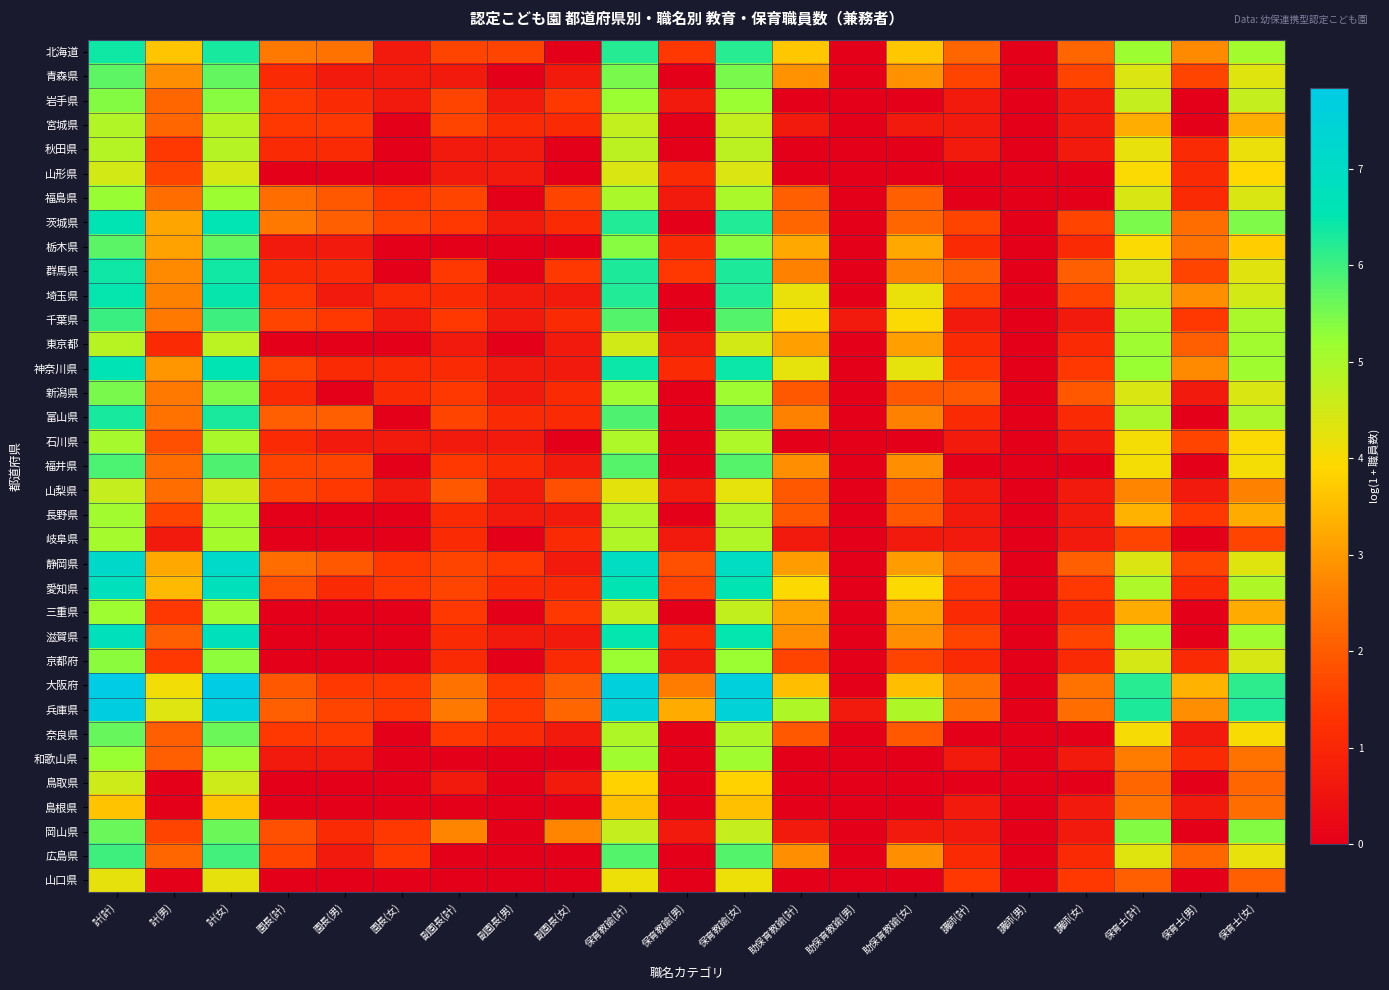

Reading left to right, list all the values displayed in this chart.

北海道: 計(計)=6.4	計(男)=3.6	計(女)=6.3	園長(計)=2.5	園長(男)=2.4	園長(女)=0.7	副園長(計)=1.6	副園長(男)=1.6	副園長(女)=0.0	保育教諭(計)=6.2	保育教諭(男)=1.4	保育教諭(女)=6.2	助保育教諭(計)=3.7	助保育教諭(男)=0.0	助保育教諭(女)=3.7	講師(計)=2.2	講師(男)=0.0	講師(女)=2.2	保育士(計)=5.2	保育士(男)=2.8	保育士(女)=5.1
青森県: 計(計)=5.7	計(男)=2.8	計(女)=5.7	園長(計)=1.1	園長(男)=0.7	園長(女)=0.7	副園長(計)=0.7	副園長(男)=0.0	副園長(女)=0.7	保育教諭(計)=5.5	保育教諭(男)=0.0	保育教諭(女)=5.5	助保育教諭(計)=2.9	助保育教諭(男)=0.0	助保育教諭(女)=2.9	講師(計)=1.6	講師(男)=0.0	講師(女)=1.6	保育士(計)=4.4	保育士(男)=1.6	保育士(女)=4.3
岩手県: 計(計)=5.4	計(男)=2.2	計(女)=5.4	園長(計)=1.4	園長(男)=1.1	園長(女)=0.7	副園長(計)=1.6	副園長(男)=0.7	副園長(女)=1.4	保育教諭(計)=5.2	保育教諭(男)=0.7	保育教諭(女)=5.2	助保育教諭(計)=0.0	助保育教諭(男)=0.0	助保育教諭(女)=0.0	講師(計)=0.7	講師(男)=0.0	講師(女)=0.7	保育士(計)=4.7	保育士(男)=0.0	保育士(女)=4.7
宮城県: 計(計)=4.9	計(男)=2.2	計(女)=4.8	園長(計)=1.4	園長(男)=1.4	園長(女)=0.0	副園長(計)=1.6	副園長(男)=1.1	副園長(女)=1.1	保育教諭(計)=4.7	保育教諭(男)=0.0	保育教諭(女)=4.7	助保育教諭(計)=0.7	助保育教諭(男)=0.0	助保育教諭(女)=0.7	講師(計)=0.7	講師(男)=0.0	講師(女)=0.7	保育士(計)=3.3	保育士(男)=0.0	保育士(女)=3.3
秋田県: 計(計)=4.9	計(男)=1.4	計(女)=4.8	園長(計)=1.1	園長(男)=1.1	園長(女)=0.0	副園長(計)=0.7	副園長(男)=0.7	副園長(女)=0.0	保育教諭(計)=4.8	保育教諭(男)=0.0	保育教諭(女)=4.8	助保育教諭(計)=0.0	助保育教諭(男)=0.0	助保育教諭(女)=0.0	講師(計)=0.7	講師(男)=0.0	講師(女)=0.7	保育士(計)=4.2	保育士(男)=1.1	保育士(女)=4.2
山形県: 計(計)=4.5	計(男)=1.6	計(女)=4.4	園長(計)=0.0	園長(男)=0.0	園長(女)=0.0	副園長(計)=0.7	副園長(男)=0.7	副園長(女)=0.0	保育教諭(計)=4.4	保育教諭(男)=1.1	保育教諭(女)=4.4	助保育教諭(計)=0.0	助保育教諭(男)=0.0	助保育教諭(女)=0.0	講師(計)=0.0	講師(男)=0.0	講師(女)=0.0	保育士(計)=4.0	保育士(男)=1.1	保育士(女)=3.9
福島県: 計(計)=5.2	計(男)=2.3	計(女)=5.2	園長(計)=2.3	園長(男)=1.9	園長(女)=1.4	副園長(計)=1.6	副園長(男)=0.0	副園長(女)=1.6	保育教諭(計)=5.0	保育教諭(男)=0.7	保育教諭(女)=5.0	助保育教諭(計)=2.1	助保育教諭(男)=0.0	助保育教諭(女)=2.1	講師(計)=0.0	講師(男)=0.0	講師(女)=0.0	保育士(計)=4.4	保育士(男)=1.1	保育士(女)=4.4
茨城県: 計(計)=6.6	計(男)=3.2	計(女)=6.5	園長(計)=2.5	園長(男)=2.1	園長(女)=1.6	副園長(計)=1.4	副園長(男)=0.7	副園長(女)=1.1	保育教諭(計)=6.2	保育教諭(男)=0.0	保育教諭(女)=6.2	助保育教諭(計)=2.2	助保育教諭(男)=0.0	助保育教諭(女)=2.2	講師(計)=1.6	講師(男)=0.0	講師(女)=1.6	保育士(計)=5.5	保育士(男)=2.3	保育士(女)=5.4
栃木県: 計(計)=5.7	計(男)=3.1	計(女)=5.7	園長(計)=0.7	園長(男)=0.7	園長(女)=0.0	副園長(計)=0.0	副園長(男)=0.0	副園長(女)=0.0	保育教諭(計)=5.4	保育教諭(男)=1.1	保育教諭(女)=5.3	助保育教諭(計)=3.2	助保育教諭(男)=0.0	助保育教諭(女)=3.2	講師(計)=1.1	講師(男)=0.0	講師(女)=1.1	保育士(計)=4.0	保育士(男)=2.4	保育士(女)=3.8
群馬県: 計(計)=6.4	計(男)=2.8	計(女)=6.4	園長(計)=1.1	園長(男)=1.1	園長(女)=0.0	副園長(計)=1.4	副園長(男)=0.0	副園長(女)=1.4	保育教諭(計)=6.3	保育教諭(男)=1.4	保育教諭(女)=6.3	助保育教諭(計)=2.6	助保育教諭(男)=0.0	助保育教諭(女)=2.6	講師(計)=2.1	講師(男)=0.0	講師(女)=2.1	保育士(計)=4.3	保育士(男)=1.6	保育士(女)=4.3
埼玉県: 計(計)=6.5	計(男)=2.6	計(女)=6.5	園長(計)=1.4	園長(男)=0.7	園長(女)=1.1	副園長(計)=1.1	副園長(男)=0.7	副園長(女)=0.7	保育教諭(計)=6.2	保育教諭(男)=0.0	保育教諭(女)=6.2	助保育教諭(計)=4.2	助保育教諭(男)=0.0	助保育教諭(女)=4.2	講師(計)=1.6	講師(男)=0.0	講師(女)=1.6	保育士(計)=4.6	保育士(男)=2.8	保育士(女)=4.5
千葉県: 計(計)=6.0	計(男)=2.5	計(女)=6.0	園長(計)=1.6	園長(男)=1.4	園長(女)=0.7	副園長(計)=1.4	副園長(男)=0.7	副園長(女)=1.1	保育教諭(計)=5.8	保育教諭(男)=0.0	保育教諭(女)=5.8	助保育教諭(計)=4.0	助保育教諭(男)=0.7	助保育教諭(女)=4.0	講師(計)=0.7	講師(男)=0.0	講師(女)=0.7	保育士(計)=5.0	保育士(男)=1.4	保育士(女)=5.0
東京都: 計(計)=4.8	計(男)=1.1	計(女)=4.8	園長(計)=0.0	園長(男)=0.0	園長(女)=0.0	副園長(計)=0.7	副園長(男)=0.0	副園長(女)=0.7	保育教諭(計)=4.5	保育教諭(男)=0.7	保育教諭(女)=4.5	助保育教諭(計)=3.1	助保育教諭(男)=0.0	助保育教諭(女)=3.1	講師(計)=1.1	講師(男)=0.0	講師(女)=1.1	保育士(計)=5.1	保育士(男)=2.1	保育士(女)=5.1
神奈川県: 計(計)=6.6	計(男)=2.9	計(女)=6.6	園長(計)=1.6	園長(男)=1.1	園長(女)=1.1	副園長(計)=1.1	副園長(男)=0.7	副園長(女)=0.7	保育教諭(計)=6.4	保育教諭(男)=1.1	保育教諭(女)=6.4	助保育教諭(計)=4.2	助保育教諭(男)=0.0	助保育教諭(女)=4.2	講師(計)=1.4	講師(男)=0.0	講師(女)=1.4	保育士(計)=5.2	保育士(男)=2.8	保育士(女)=5.1
新潟県: 計(計)=5.5	計(男)=2.5	計(女)=5.4	園長(計)=1.1	園長(男)=0.0	園長(女)=1.1	副園長(計)=1.4	副園長(男)=0.7	副園長(女)=1.1	保育教諭(計)=5.1	保育教諭(男)=0.0	保育教諭(女)=5.1	助保育教諭(計)=1.9	助保育教諭(男)=0.0	助保育教諭(女)=1.9	講師(計)=1.9	講師(男)=0.0	講師(女)=1.9	保育士(計)=4.4	保育士(男)=0.7	保育士(女)=4.4
富山県: 計(計)=6.3	計(男)=2.4	計(女)=6.3	園長(計)=2.1	園長(男)=2.1	園長(女)=0.0	副園長(計)=1.6	副園長(男)=1.1	副園長(女)=1.1	保育教諭(計)=5.9	保育教諭(男)=0.0	保育教諭(女)=5.9	助保育教諭(計)=2.6	助保育教諭(男)=0.0	助保育教諭(女)=2.6	講師(計)=1.1	講師(男)=0.0	講師(女)=1.1	保育士(計)=5.0	保育士(男)=0.0	保育士(女)=5.0
石川県: 計(計)=5.0	計(男)=1.8	計(女)=5.0	園長(計)=1.1	園長(男)=0.7	園長(女)=0.7	副園長(計)=0.7	副園長(男)=0.7	副園長(女)=0.0	保育教諭(計)=5.0	保育教諭(男)=0.0	保育教諭(女)=5.0	助保育教諭(計)=0.0	助保育教諭(男)=0.0	助保育教諭(女)=0.0	講師(計)=0.7	講師(男)=0.0	講師(女)=0.7	保育士(計)=4.0	保育士(男)=1.6	保育士(女)=4.0
福井県: 計(計)=5.9	計(男)=2.3	計(女)=5.8	園長(計)=1.6	園長(男)=1.6	園長(女)=0.0	副園長(計)=1.4	副園長(男)=1.1	副園長(女)=0.7	保育教諭(計)=5.8	保育教諭(男)=0.0	保育教諭(女)=5.8	助保育教諭(計)=2.8	助保育教諭(男)=0.0	助保育教諭(女)=2.8	講師(計)=0.0	講師(男)=0.0	講師(女)=0.0	保育士(計)=4.1	保育士(男)=0.0	保育士(女)=4.1
山梨県: 計(計)=4.7	計(男)=2.3	計(女)=4.6	園長(計)=1.6	園長(男)=1.4	園長(女)=0.7	副園長(計)=1.9	副園長(男)=0.7	副園長(女)=1.8	保育教諭(計)=4.3	保育教諭(男)=0.7	保育教諭(女)=4.2	助保育教諭(計)=1.9	助保育教諭(男)=0.0	助保育教諭(女)=1.9	講師(計)=0.7	講師(男)=0.0	講師(女)=0.7	保育士(計)=2.7	保育士(男)=0.7	保育士(女)=2.6
長野県: 計(計)=5.1	計(男)=1.6	計(女)=5.1	園長(計)=0.0	園長(男)=0.0	園長(女)=0.0	副園長(計)=1.1	副園長(男)=0.7	副園長(女)=0.7	保育教諭(計)=4.9	保育教諭(男)=0.0	保育教諭(女)=4.9	助保育教諭(計)=1.9	助保育教諭(男)=0.0	助保育教諭(女)=1.9	講師(計)=0.7	講師(男)=0.0	講師(女)=0.7	保育士(計)=3.4	保育士(男)=1.4	保育士(女)=3.3
岐阜県: 計(計)=5.1	計(男)=0.7	計(女)=5.1	園長(計)=0.0	園長(男)=0.0	園長(女)=0.0	副園長(計)=1.1	副園長(男)=0.0	副園長(女)=1.1	保育教諭(計)=4.9	保育教諭(男)=0.7	保育教諭(女)=4.9	助保育教諭(計)=0.7	助保育教諭(男)=0.0	助保育教諭(女)=0.7	講師(計)=0.7	講師(男)=0.0	講師(女)=0.7	保育士(計)=1.6	保育士(男)=0.0	保育士(女)=1.6
静岡県: 計(計)=7.1	計(男)=3.2	計(女)=7.1	園長(計)=2.3	園長(男)=1.9	園長(女)=1.4	副園長(計)=1.6	副園長(男)=1.4	副園長(女)=0.7	保育教諭(計)=6.9	保育教諭(男)=1.8	保育教諭(女)=6.9	助保育教諭(計)=3.0	助保育教諭(男)=0.0	助保育教諭(女)=3.0	講師(計)=2.1	講師(男)=0.0	講師(女)=2.1	保育士(計)=4.4	保育士(男)=1.6	保育士(女)=4.3
愛知県: 計(計)=6.8	計(男)=3.5	計(女)=6.8	園長(計)=1.8	園長(男)=1.1	園長(女)=1.4	副園長(計)=1.6	副園長(男)=1.1	副園長(女)=1.1	保育教諭(計)=6.6	保育教諭(男)=1.6	保育教諭(女)=6.6	助保育教諭(計)=4.0	助保育教諭(男)=0.0	助保育教諭(女)=4.0	講師(計)=1.4	講師(男)=0.0	講師(女)=1.4	保育士(計)=4.9	保育士(男)=1.1	保育士(女)=4.9
三重県: 計(計)=5.2	計(男)=1.4	計(女)=5.1	園長(計)=0.0	園長(男)=0.0	園長(女)=0.0	副園長(計)=1.4	副園長(男)=0.0	副園長(女)=1.4	保育教諭(計)=4.7	保育教諭(男)=0.0	保育教諭(女)=4.7	助保育教諭(計)=3.1	助保育教諭(男)=0.0	助保育教諭(女)=3.1	講師(計)=1.1	講師(男)=0.0	講師(女)=1.1	保育士(計)=3.3	保育士(男)=0.0	保育士(女)=3.3
滋賀県: 計(計)=6.8	計(男)=2.1	計(女)=6.7	園長(計)=0.0	園長(男)=0.0	園長(女)=0.0	副園長(計)=1.1	副園長(男)=0.7	副園長(女)=0.7	保育教諭(計)=6.5	保育教諭(男)=1.1	保育教諭(女)=6.5	助保育教諭(計)=2.8	助保育教諭(男)=0.0	助保育教諭(女)=2.8	講師(計)=1.6	講師(男)=0.0	講師(女)=1.6	保育士(計)=5.1	保育士(男)=0.0	保育士(女)=5.1
京都府: 計(計)=5.3	計(男)=1.4	計(女)=5.3	園長(計)=0.0	園長(男)=0.0	園長(女)=0.0	副園長(計)=1.1	副園長(男)=0.0	副園長(女)=1.1	保育教諭(計)=5.2	保育教諭(男)=0.7	保育教諭(女)=5.2	助保育教諭(計)=1.6	助保育教諭(男)=0.0	助保育教諭(女)=1.6	講師(計)=1.1	講師(男)=0.0	講師(女)=1.1	保育士(計)=4.5	保育士(男)=1.1	保育士(女)=4.4
大阪府: 計(計)=7.8	計(男)=4.1	計(女)=7.8	園長(計)=1.9	園長(男)=1.4	園長(女)=1.4	副園長(計)=2.4	副園長(男)=1.4	副園長(女)=2.1	保育教諭(計)=7.6	保育教諭(男)=2.6	保育教諭(女)=7.6	助保育教諭(計)=3.5	助保育教諭(男)=0.0	助保育教諭(女)=3.5	講師(計)=2.4	講師(男)=0.0	講師(女)=2.4	保育士(計)=6.2	保育士(男)=3.4	保育士(女)=6.1
兵庫県: 計(計)=7.7	計(男)=4.3	計(女)=7.6	園長(計)=2.1	園長(男)=1.6	園長(女)=1.4	副園長(計)=2.5	副園長(男)=1.4	副園長(女)=2.2	保育教諭(計)=7.5	保育教諭(男)=3.3	保育教諭(女)=7.5	助保育教諭(計)=4.9	助保育教諭(男)=0.7	助保育教諭(女)=4.9	講師(計)=2.3	講師(男)=0.0	講師(女)=2.3	保育士(計)=6.3	保育士(男)=2.8	保育士(女)=6.2
奈良県: 計(計)=5.6	計(男)=2.1	計(女)=5.6	園長(計)=1.4	園長(男)=1.4	園長(女)=0.0	副園長(計)=1.4	副園長(男)=1.1	副園長(女)=0.7	保育教諭(計)=4.9	保育教諭(男)=0.0	保育教諭(女)=4.9	助保育教諭(計)=1.9	助保育教諭(男)=0.0	助保育教諭(女)=1.9	講師(計)=0.0	講師(男)=0.0	講師(女)=0.0	保育士(計)=4.0	保育士(男)=0.7	保育士(女)=4.0
和歌山県: 計(計)=5.2	計(男)=2.1	計(女)=5.2	園長(計)=0.7	園長(男)=0.7	園長(女)=0.0	副園長(計)=0.0	副園長(男)=0.0	副園長(女)=0.0	保育教諭(計)=5.1	保育教諭(男)=0.0	保育教諭(女)=5.1	助保育教諭(計)=0.0	助保育教諭(男)=0.0	助保育教諭(女)=0.0	講師(計)=0.7	講師(男)=0.0	講師(女)=0.7	保育士(計)=2.6	保育士(男)=1.1	保育士(女)=2.4
鳥取県: 計(計)=4.6	計(男)=0.0	計(女)=4.6	園長(計)=0.0	園長(男)=0.0	園長(女)=0.0	副園長(計)=0.7	副園長(男)=0.0	副園長(女)=0.7	保育教諭(計)=3.8	保育教諭(男)=0.0	保育教諭(女)=3.8	助保育教諭(計)=0.0	助保育教諭(男)=0.0	助保育教諭(女)=0.0	講師(計)=0.0	講師(男)=0.0	講師(女)=0.0	保育士(計)=2.2	保育士(男)=0.0	保育士(女)=2.2
島根県: 計(計)=3.6	計(男)=0.0	計(女)=3.6	園長(計)=0.0	園長(男)=0.0	園長(女)=0.0	副園長(計)=0.0	副園長(男)=0.0	副園長(女)=0.0	保育教諭(計)=3.6	保育教諭(男)=0.0	保育教諭(女)=3.6	助保育教諭(計)=0.0	助保育教諭(男)=0.0	助保育教諭(女)=0.0	講師(計)=0.7	講師(男)=0.0	講師(女)=0.7	保育士(計)=2.4	保育士(男)=0.7	保育士(女)=2.3
岡山県: 計(計)=5.6	計(男)=1.6	計(女)=5.6	園長(計)=1.8	園長(男)=1.1	園長(女)=1.4	副園長(計)=2.7	副園長(男)=0.0	副園長(女)=2.7	保育教諭(計)=4.7	保育教諭(男)=0.7	保育教諭(女)=4.7	助保育教諭(計)=0.7	助保育教諭(男)=0.0	助保育教諭(女)=0.7	講師(計)=0.7	講師(男)=0.0	講師(女)=0.7	保育士(計)=5.4	保育士(男)=0.0	保育士(女)=5.4
広島県: 計(計)=6.0	計(男)=2.2	計(女)=6.0	園長(計)=1.6	園長(男)=0.7	園長(女)=1.4	副園長(計)=0.0	副園長(男)=0.0	副園長(女)=0.0	保育教諭(計)=5.8	保育教諭(男)=0.0	保育教諭(女)=5.8	助保育教諭(計)=2.8	助保育教諭(男)=0.0	助保育教諭(女)=2.8	講師(計)=1.1	講師(男)=0.0	講師(女)=1.1	保育士(計)=4.3	保育士(男)=2.2	保育士(女)=4.2
山口県: 計(計)=4.2	計(男)=0.0	計(女)=4.2	園長(計)=0.0	園長(男)=0.0	園長(女)=0.0	副園長(計)=0.0	副園長(男)=0.0	副園長(女)=0.0	保育教諭(計)=4.1	保育教諭(男)=0.0	保育教諭(女)=4.1	助保育教諭(計)=0.0	助保育教諭(男)=0.0	助保育教諭(女)=0.0	講師(計)=1.4	講師(男)=0.0	講師(女)=1.4	保育士(計)=2.1	保育士(男)=0.0	保育士(女)=2.1